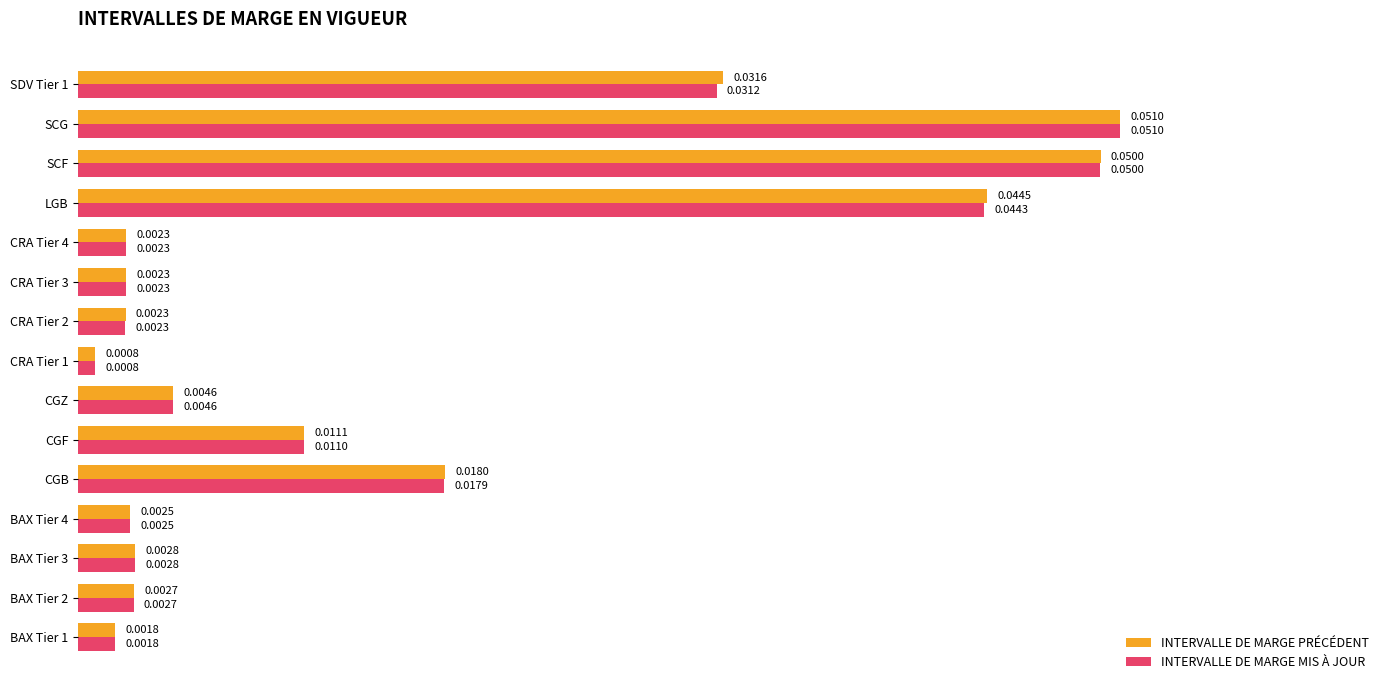

At CGF, list the series in order from smallest to largest.

INTERVALLE DE MARGE MIS À JOUR, INTERVALLE DE MARGE PRÉCÉDENT